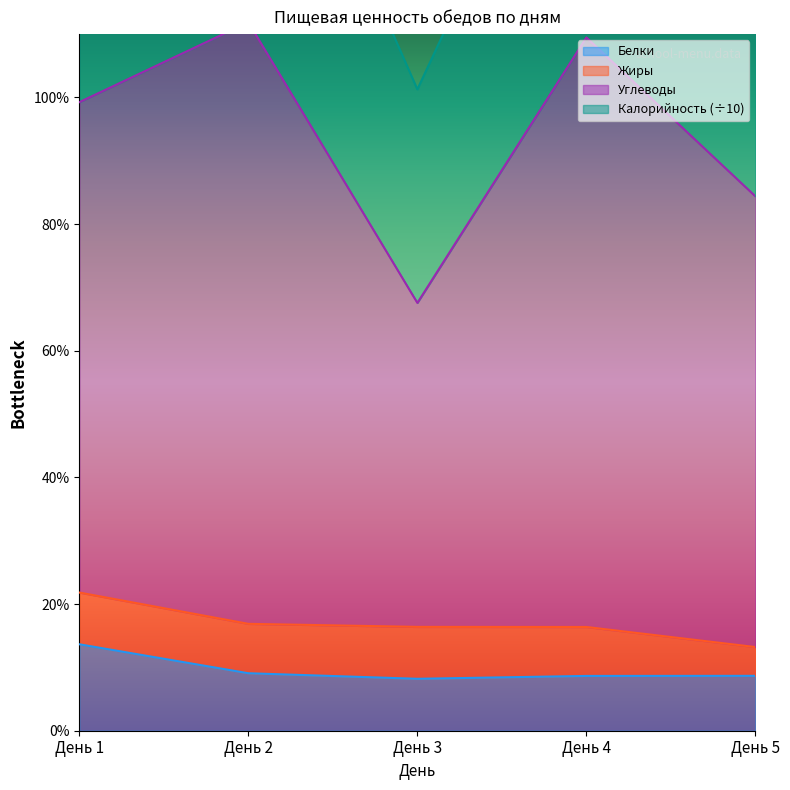

What is the difference between the maximum and minimum values in the Калорийность series?

60.6